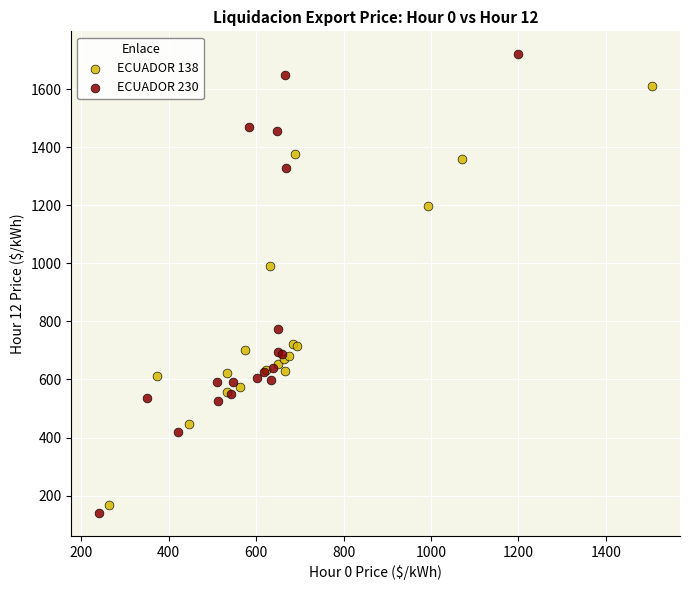

Which series has the widest spread of Y values?

ECUADOR 230